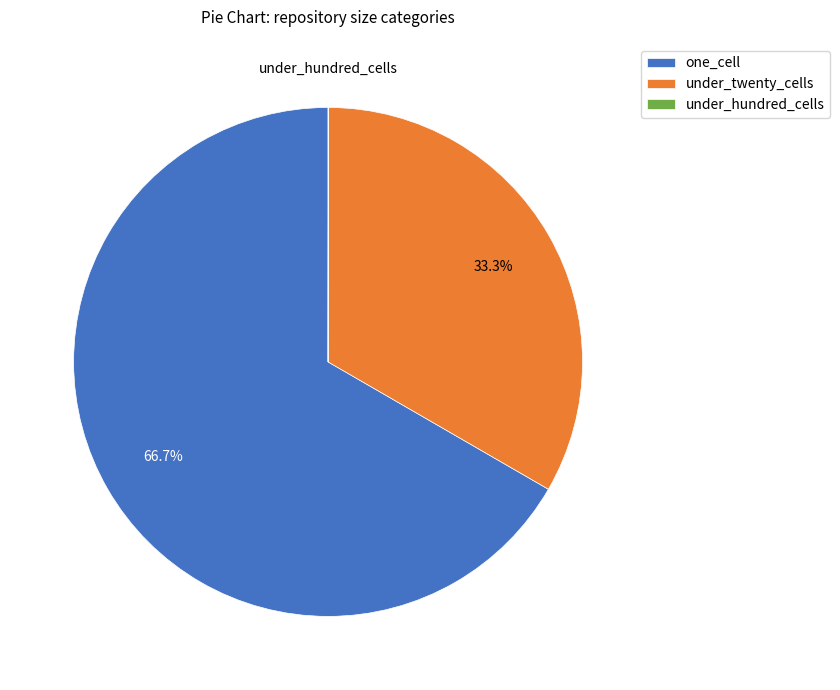

Does under_twenty_cells represent more than half of the total?

No